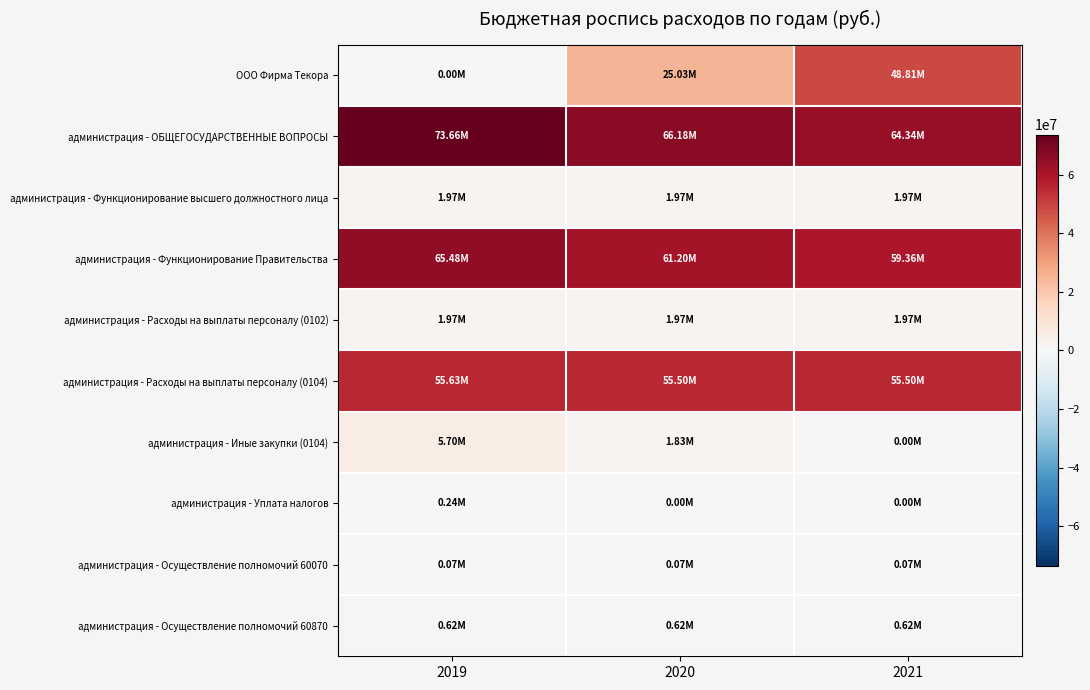

Which series has the largest range (max minus min)?

ООО Фирма Текора